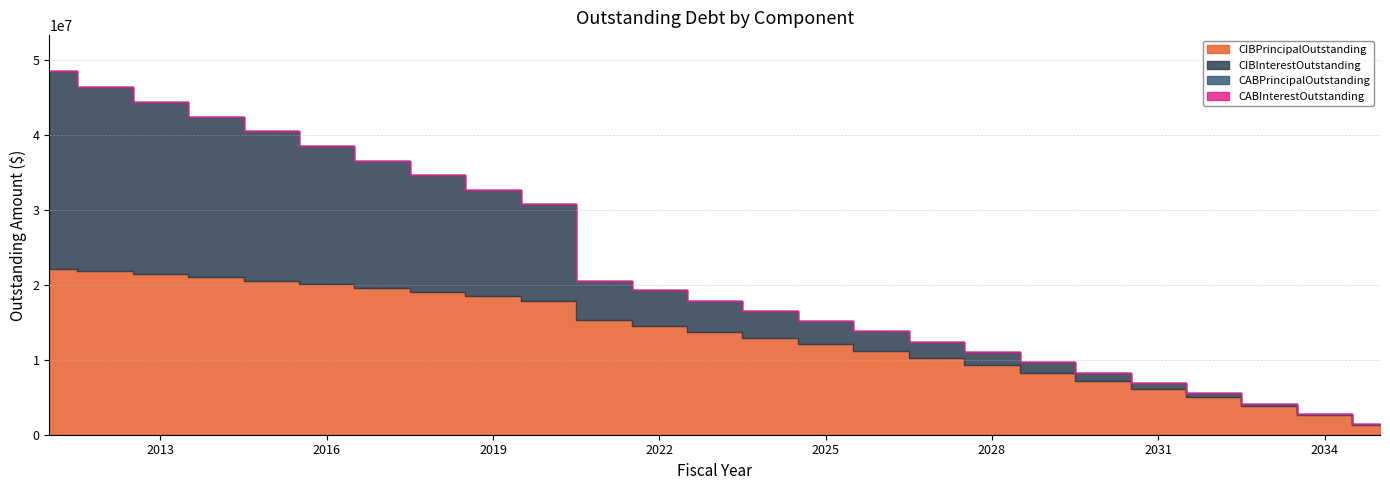

What is the difference between the maximum and second lowest values in the CIBInterestOutstanding series?

26149843.8